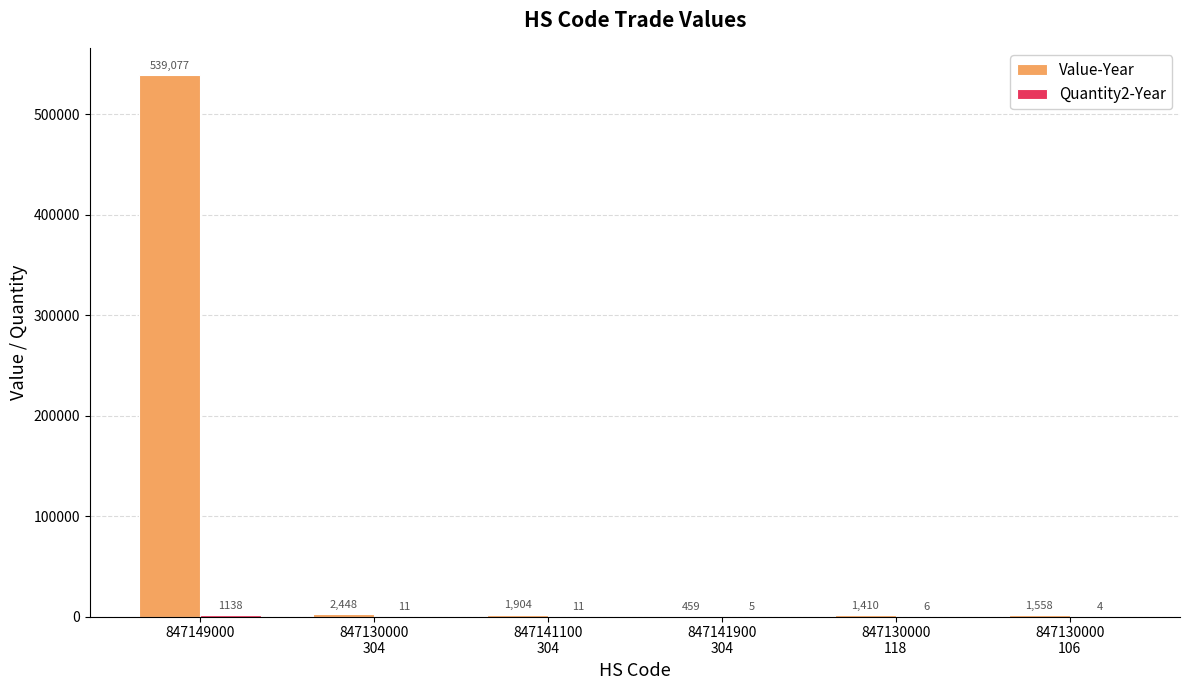

What is the spread (max minus min) of values at 847141900
304?

454